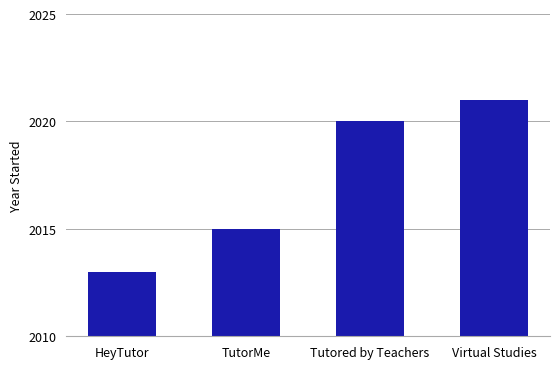

What position from the right is TutorMe?

3